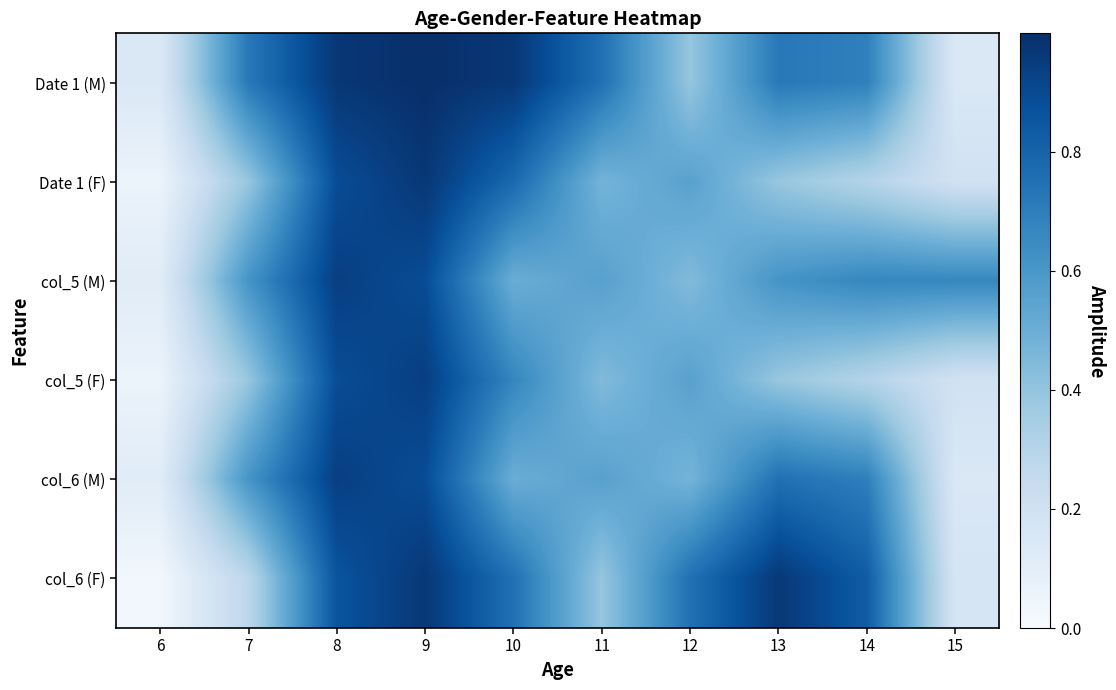

At which label is Date 1 (F) closest to 0?

6